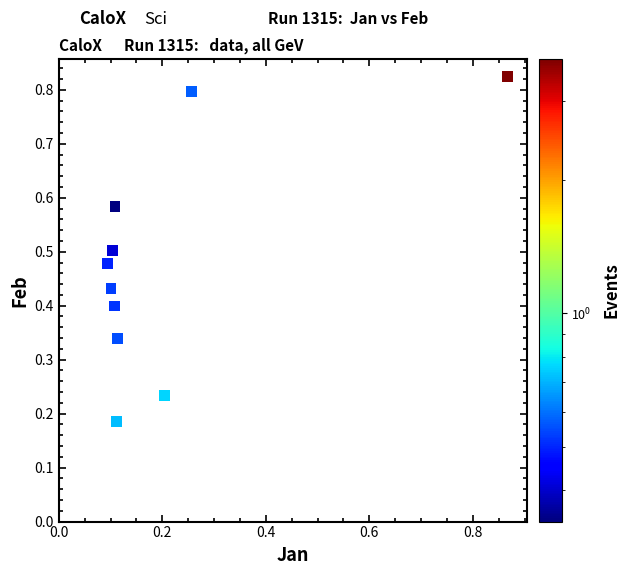

How many points are shown in the scatter plot?

10